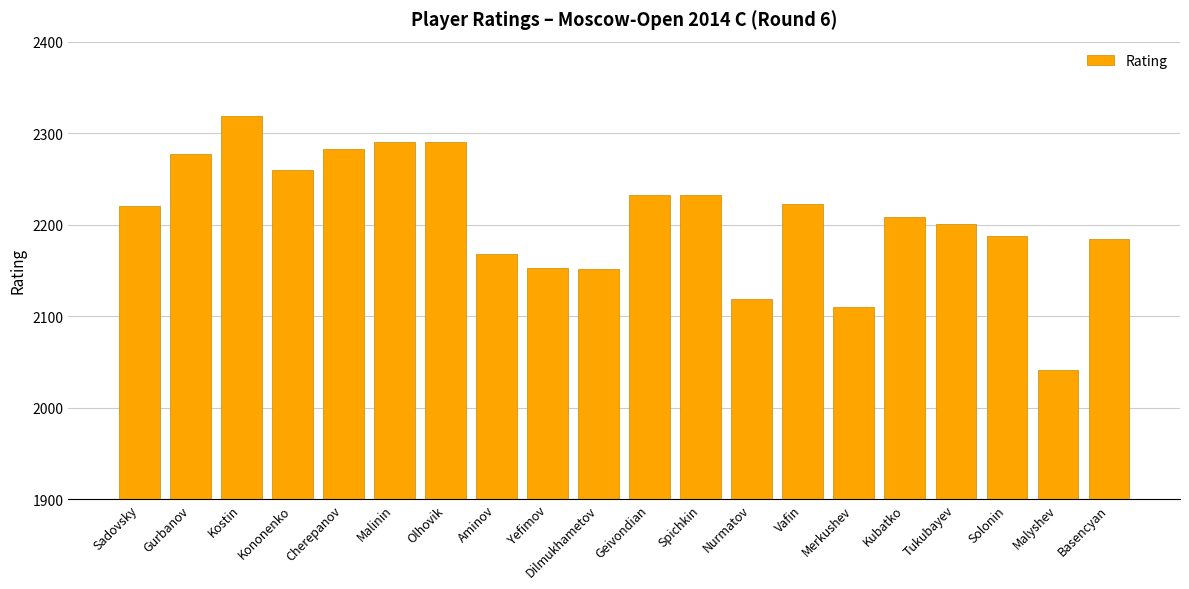

What is the difference between the maximum and second lowest values?

209